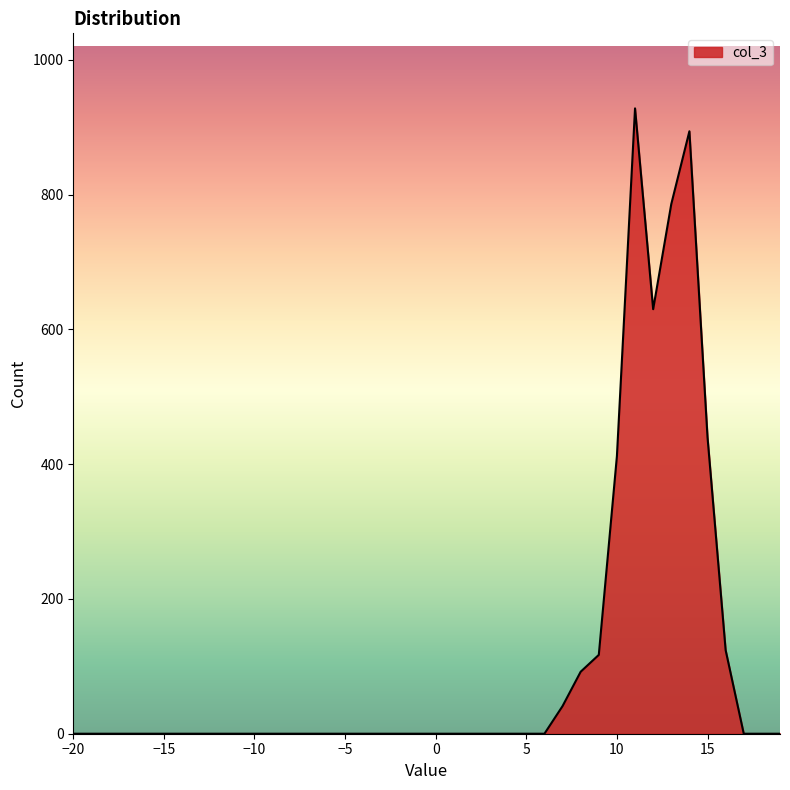

What is the greatest value displayed?

928